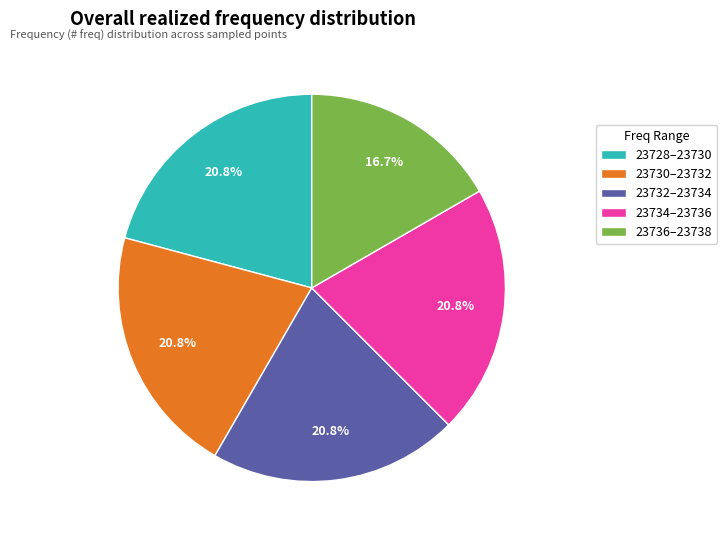

How much of the chart is everything except 23730–23732?

79.2%